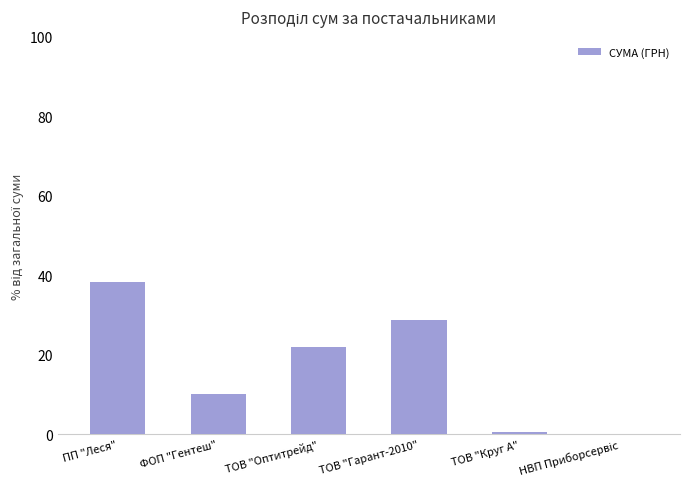

Between ТОВ "Оптитрейд" and ТОВ "Гарант-2010", which is larger?

ТОВ "Гарант-2010"